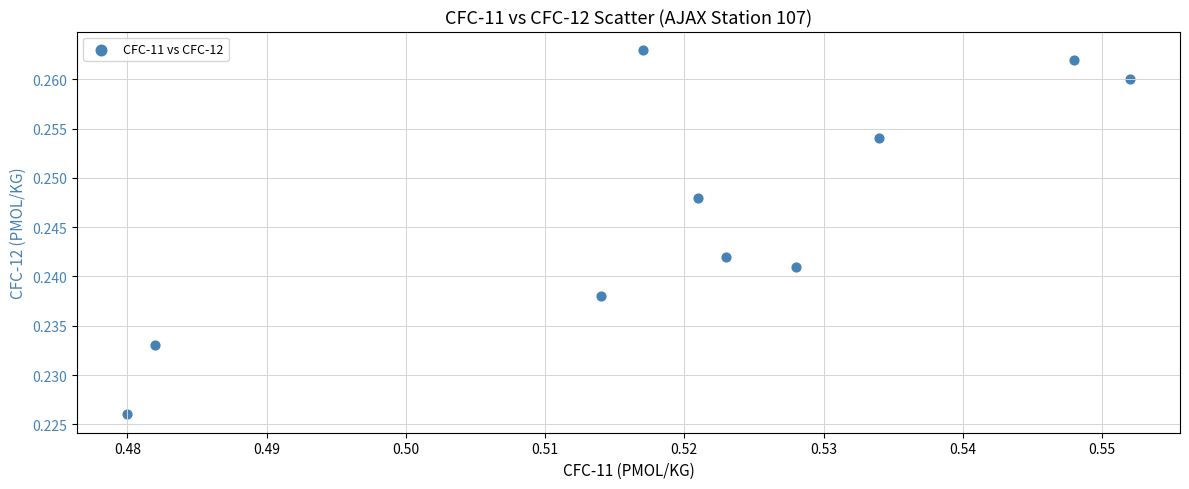

What is the average X value?

0.5